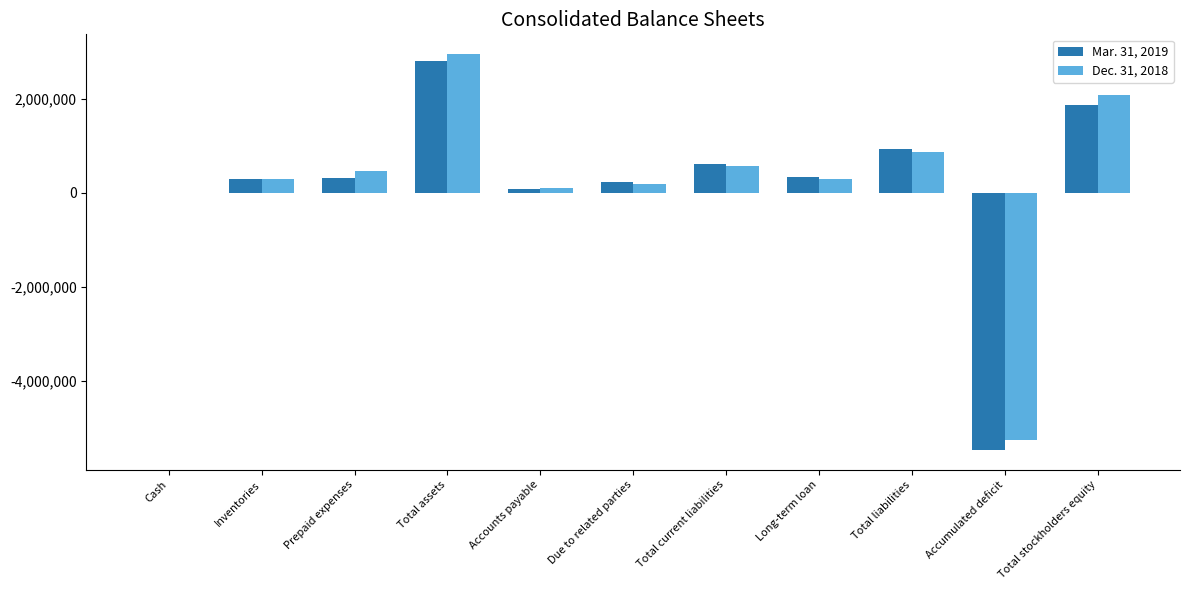

Between Inventories and Total assets, which series saw the biggest shift?

Dec. 31, 2018